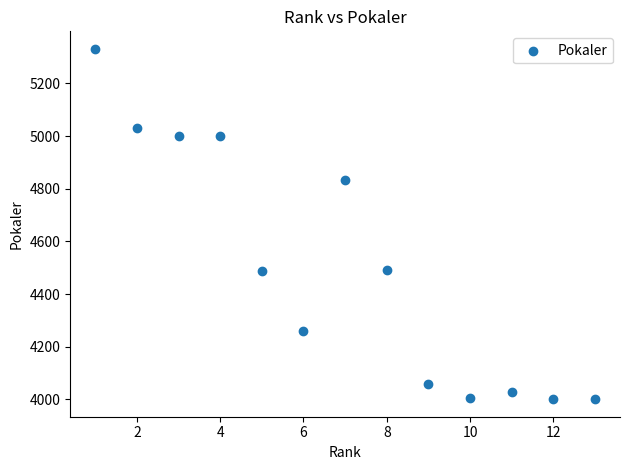

What is the range of Y values (max minus min)?

1330